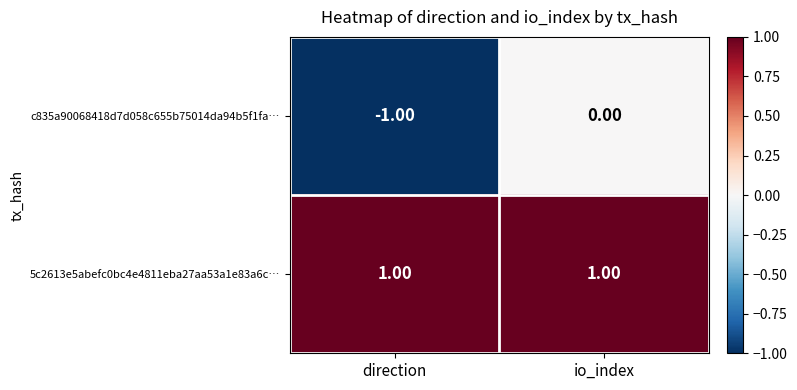

Which series has the largest total across all categories?

5c2613e5abefc0bc4e4811eba27aa53a1e83a6c…